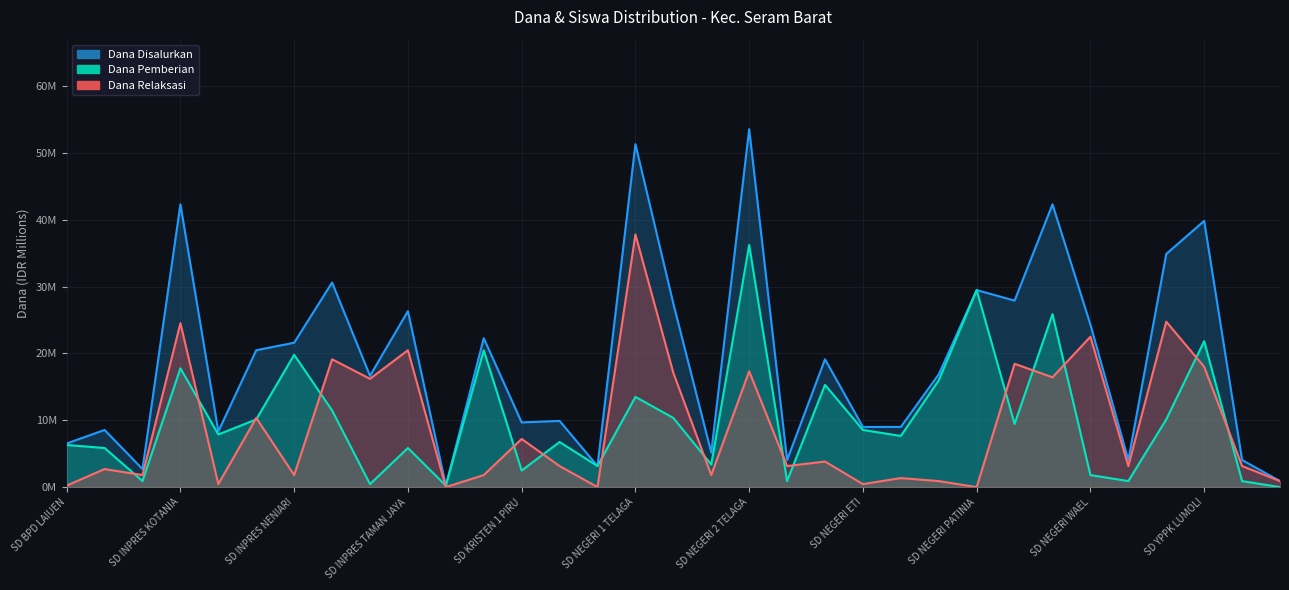

Between SD INPRES NENIARI and SD NEGERI 2 TELAGA, which series saw the biggest shift?

Dana Disalurkan